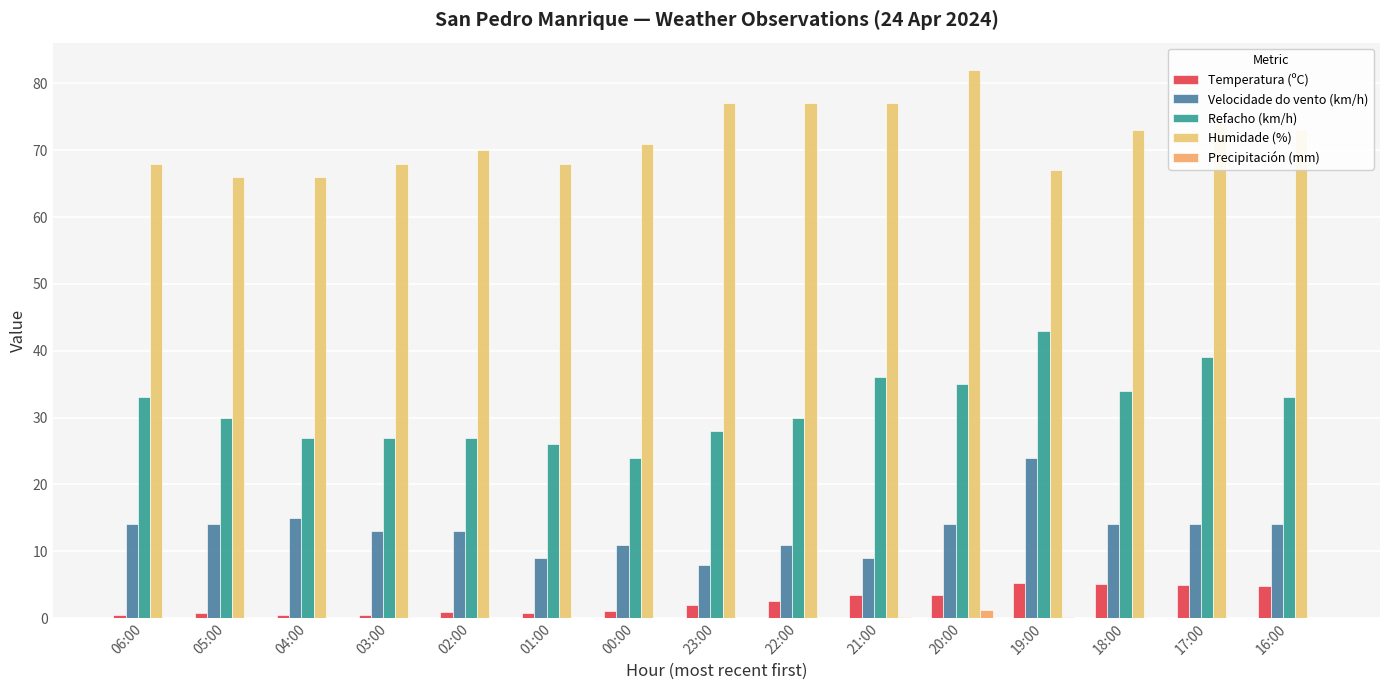

Which category has the highest value across all series?

20:00